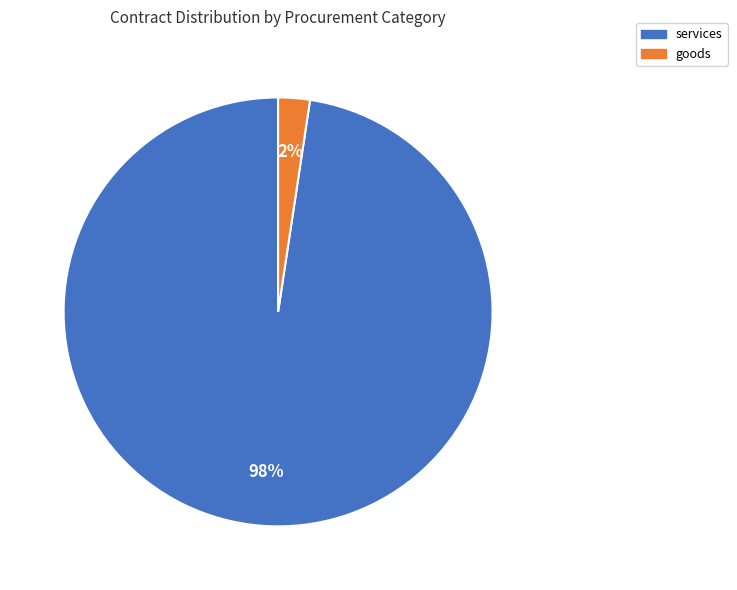

To the nearest percent, what is the average slice percentage?

50%